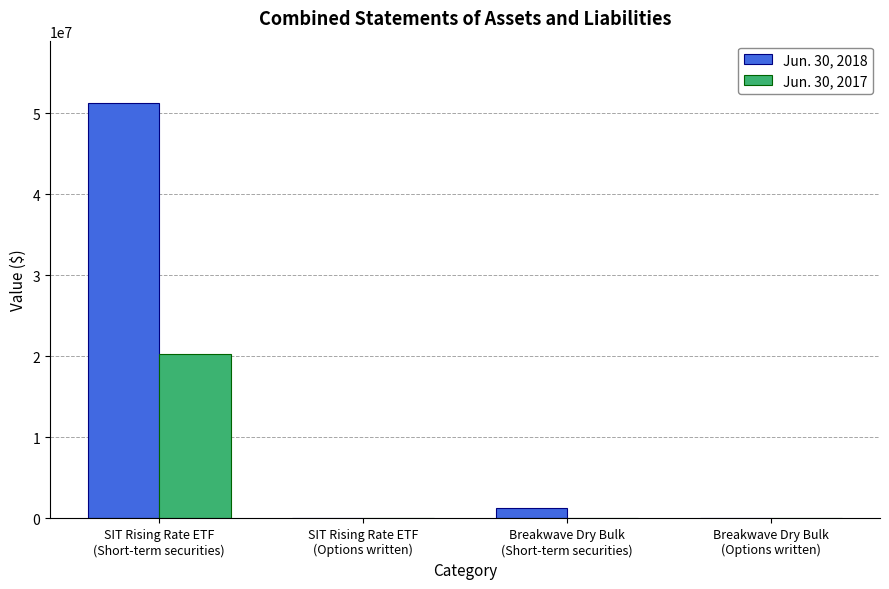

Which series has the largest total across all categories?

Jun. 30, 2018